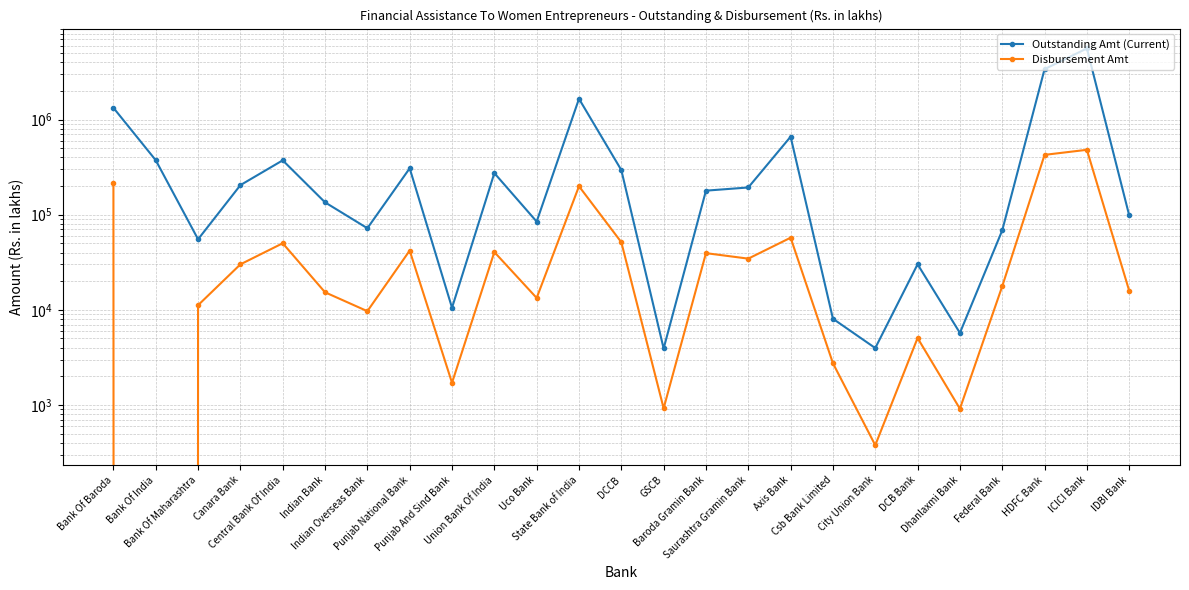

At which category is the sum across all series the highest?

ICICI Bank